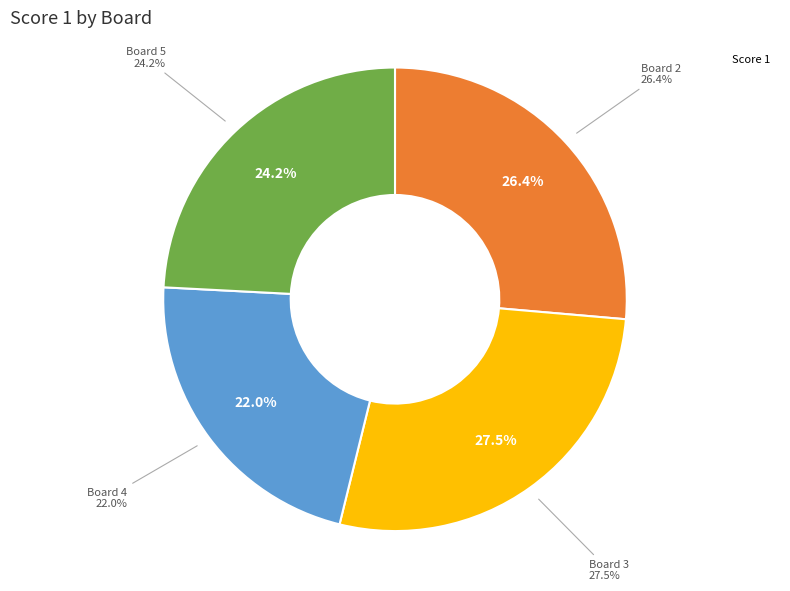

What is the largest slice in the pie chart?

Board 3